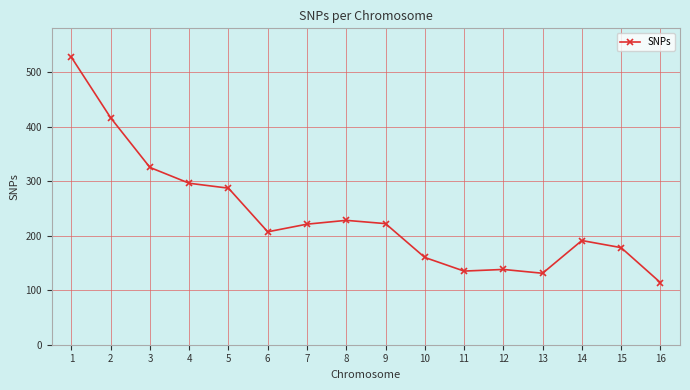

The value at 3 is 517. True or false?

False